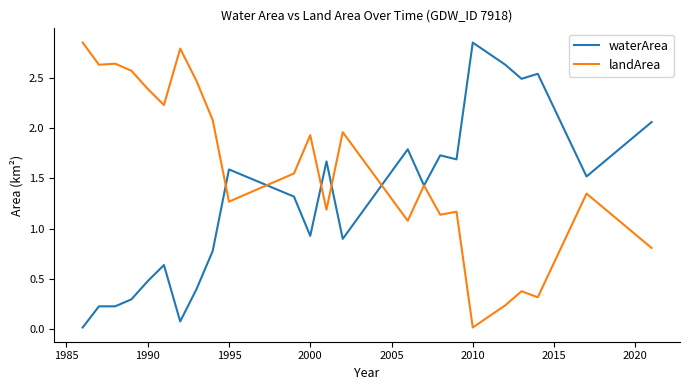

Which series has the largest total across all categories?

landArea